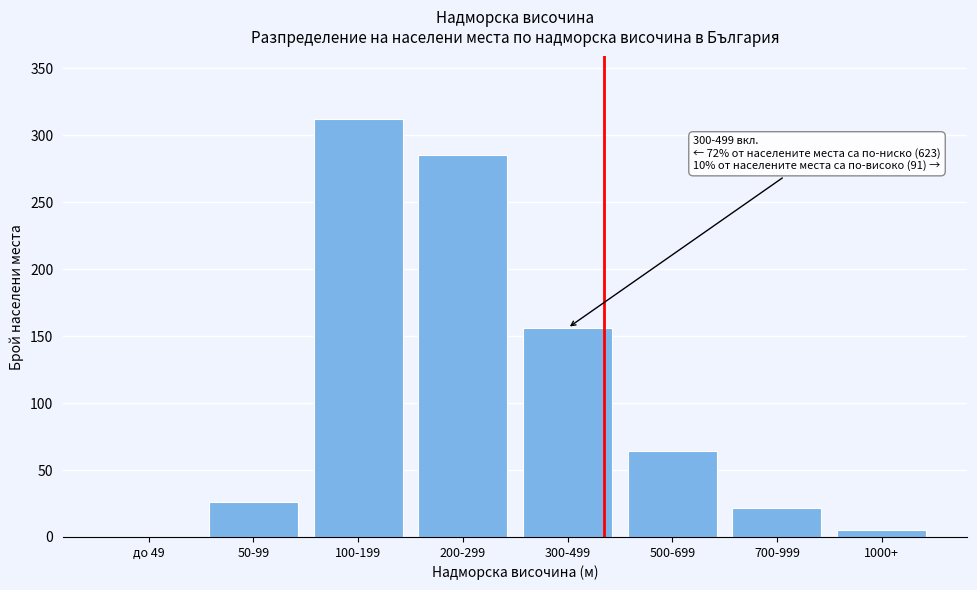

Reading left to right, list all the values displayed in this chart.

до 49=0	50-99=26	100-199=312	200-299=285	300-499=156	500-699=64	700-999=22	1000+=5